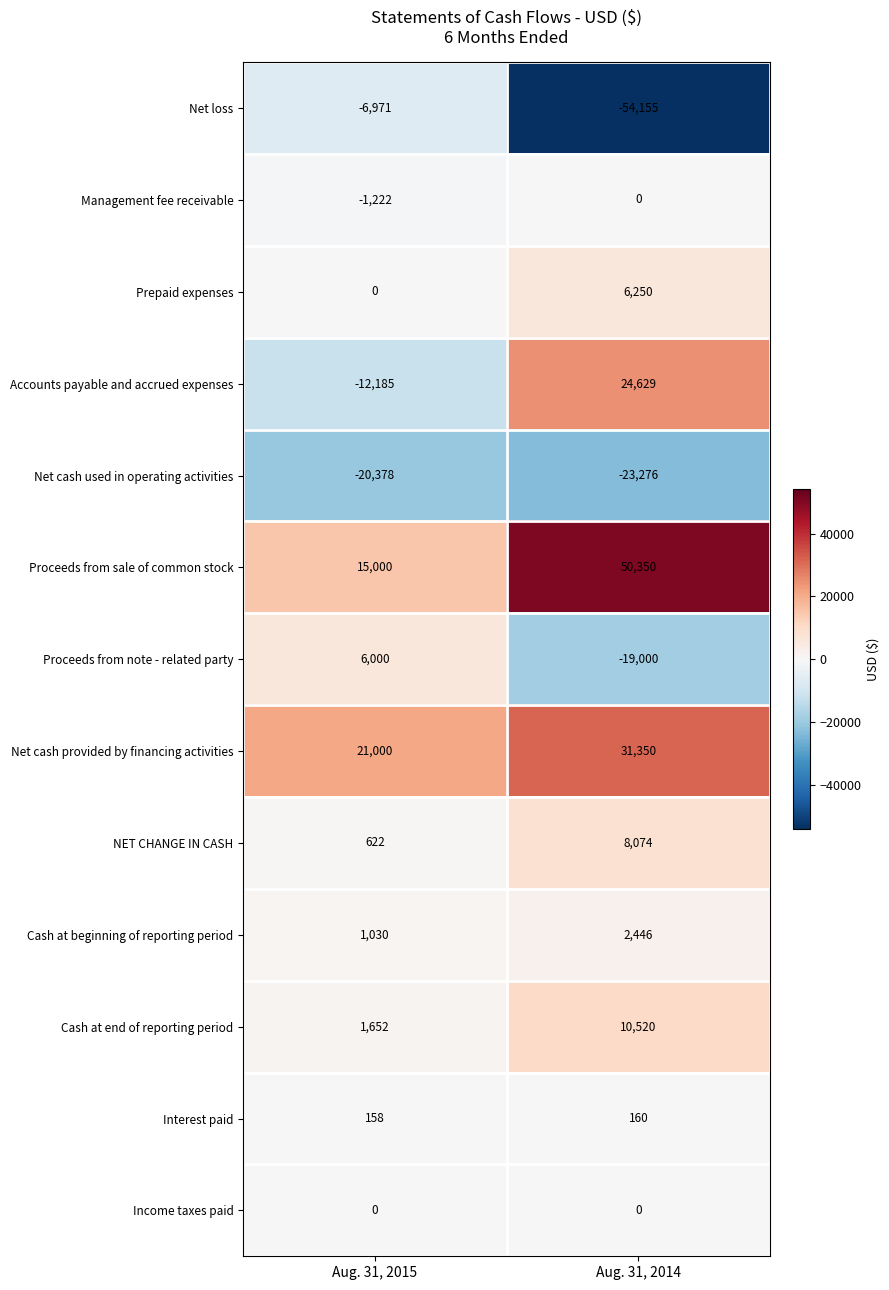

What is the difference between the maximum and minimum values in the Net cash provided by financing activities series?

10350